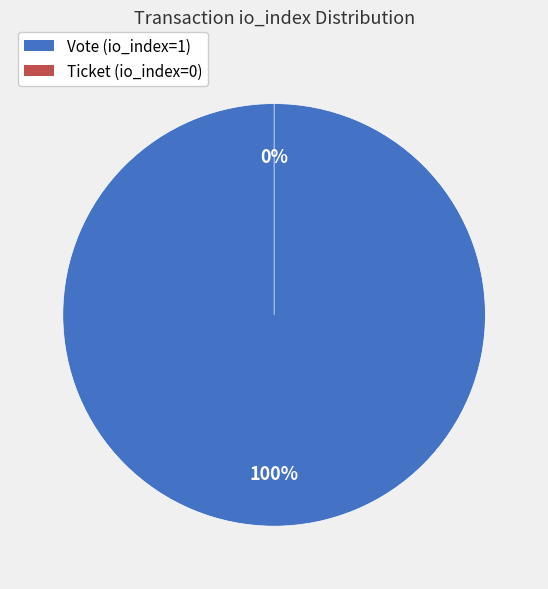

How many slices are in this pie chart?

2